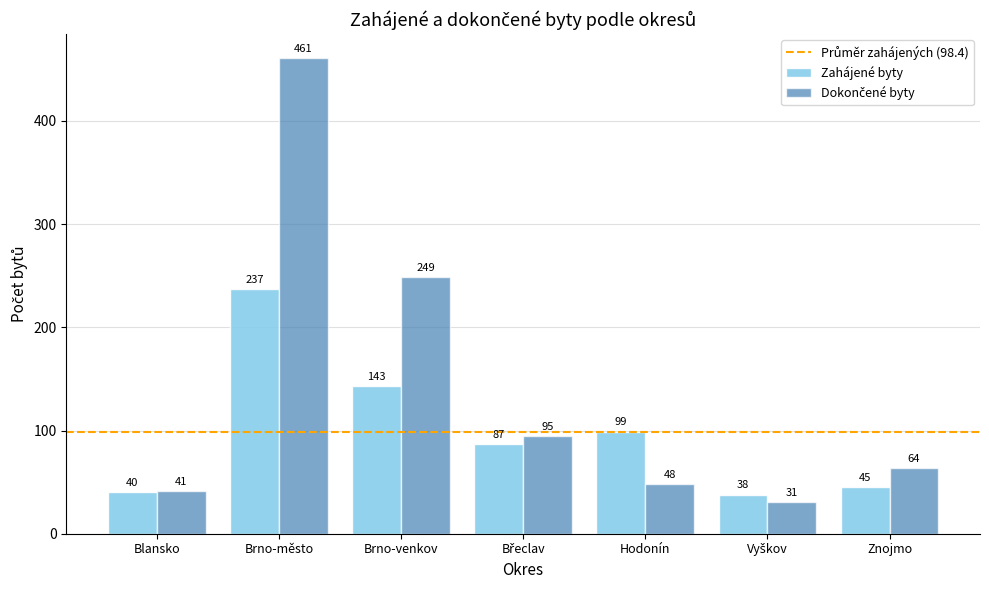

What is the smallest value displayed?

31